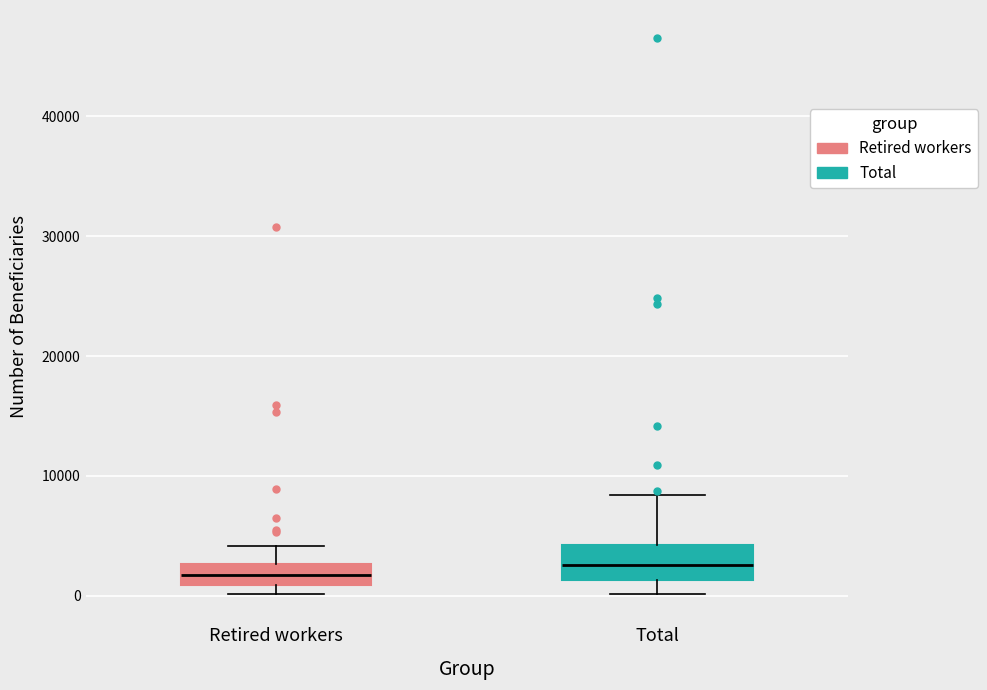

Reading left to right, transcribe this box plot: for each box, give where its median line is, the range the box spans, and where its two whiskers end, as read against the y-axis. The values are not printed on the chart, so give them approximately, as read against the axis.

Retired workers: median 2000, box 1000 to 3000, whiskers 0 to 4000
Total: median 3000, box 1000 to 4000, whiskers 0 to 8000